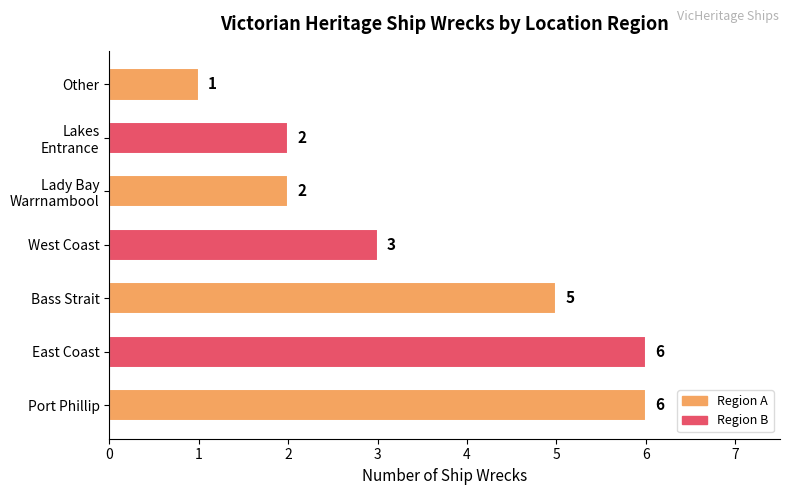

What is the average value?

4